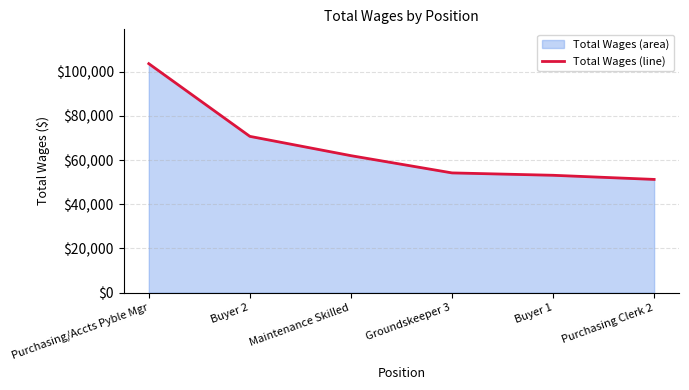

Reading left to right, list all the values displayed in this chart.

Purchasing/Accts Pyble Mgr=103661	Buyer 2=70753	Maintenance Skilled=62017	Groundskeeper 3=54211	Buyer 1=53135	Purchasing Clerk 2=51265